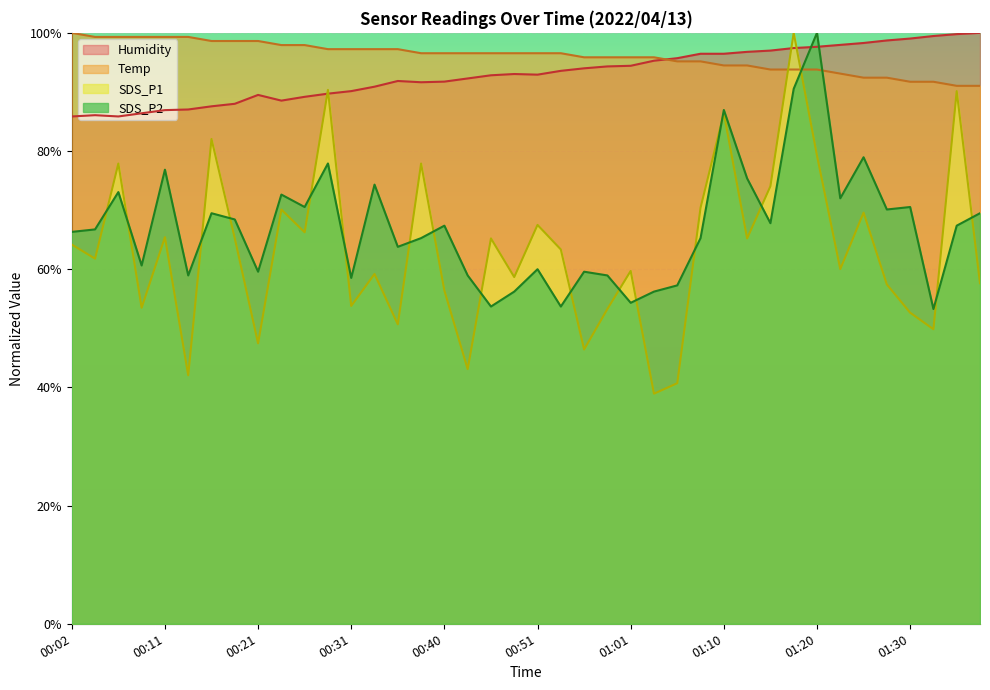

The Temp series shows 0.6 at 01:05. True or false?

False